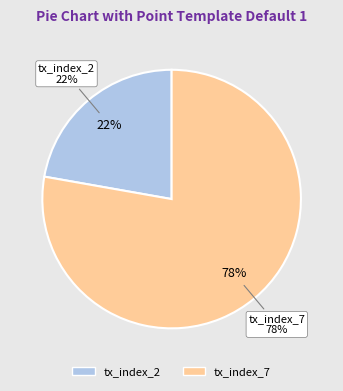

What percentage is NOT represented by tx_index_2?

77.8%